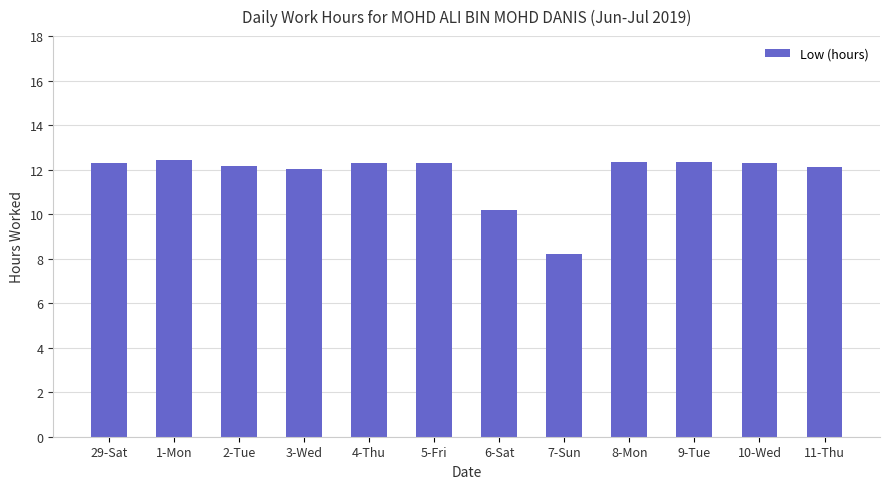

What is the value of the 7th bar from the left?

10.2